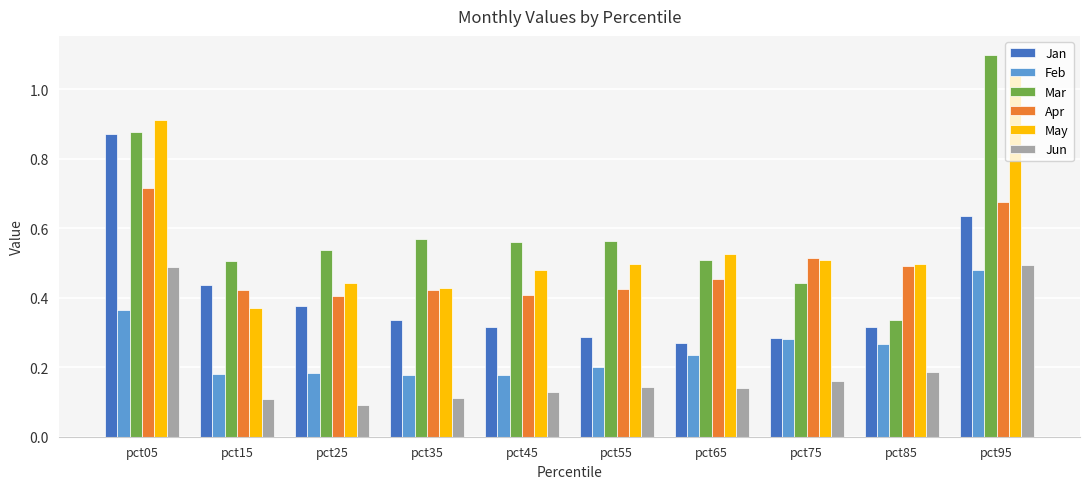

What are all the series names shown in the legend?

Jan, Feb, Mar, Apr, May, Jun